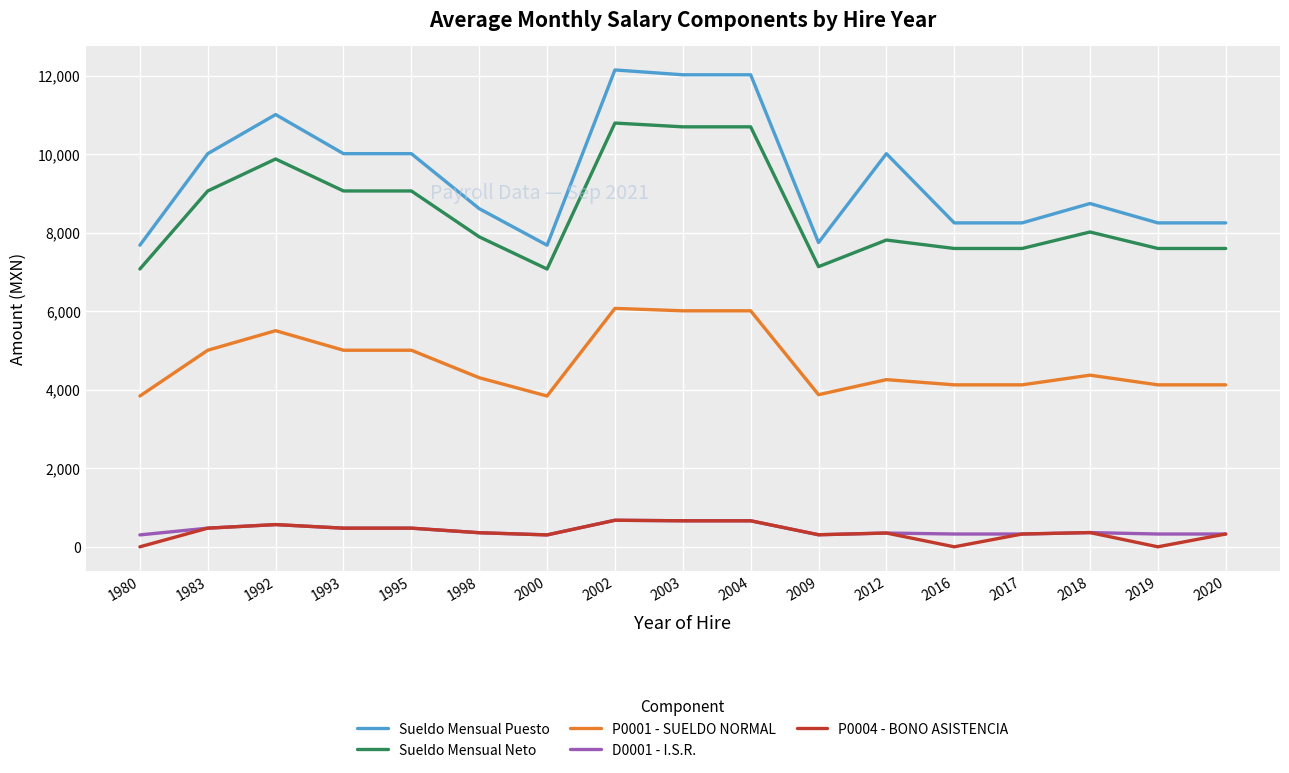

Which series changed the most between 2004 and 2009?

Sueldo Mensual Puesto